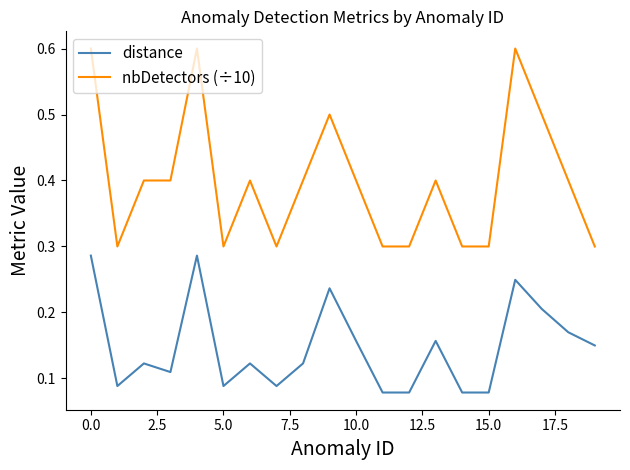

List the series in order of their peak value, highest first.

nbDetectors (÷10), distance